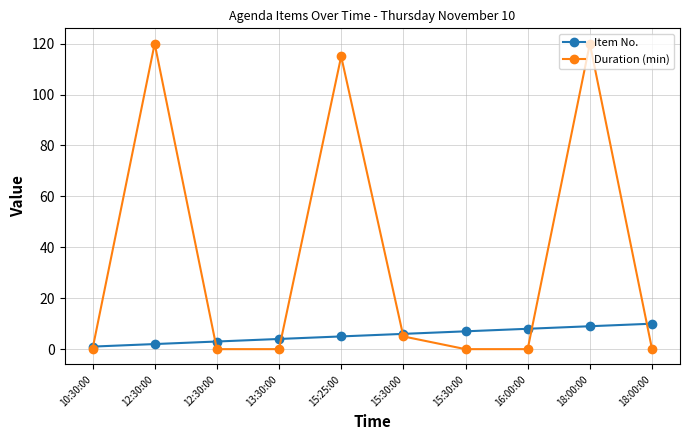

Does the chart have visible grid lines?

Yes